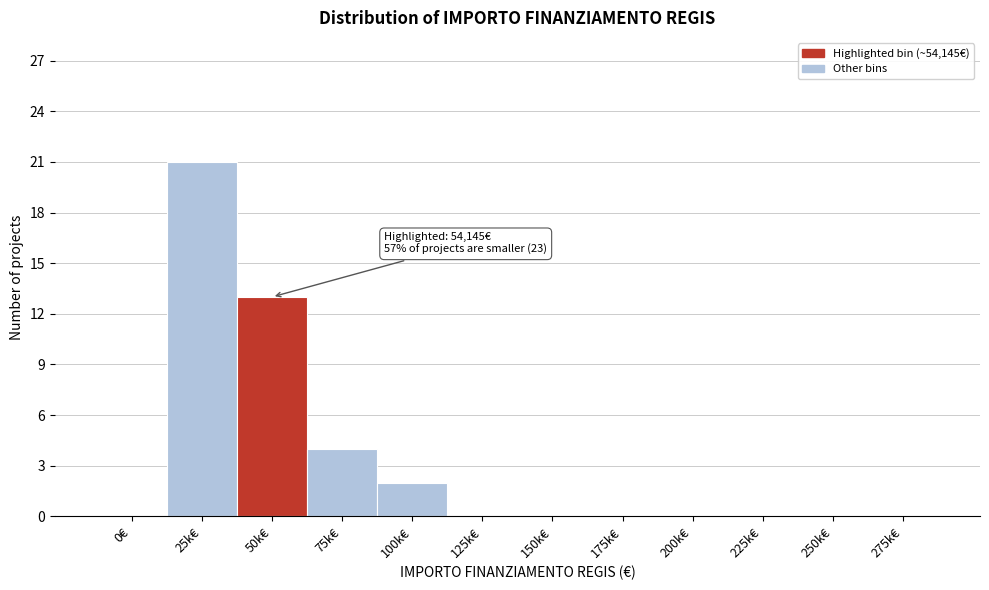

Reading left to right, list all the values displayed in this chart.

0€=0	25k€=21	50k€=13	75k€=4	100k€=2	125k€=0	150k€=0	175k€=0	200k€=0	225k€=0	250k€=0	275k€=0